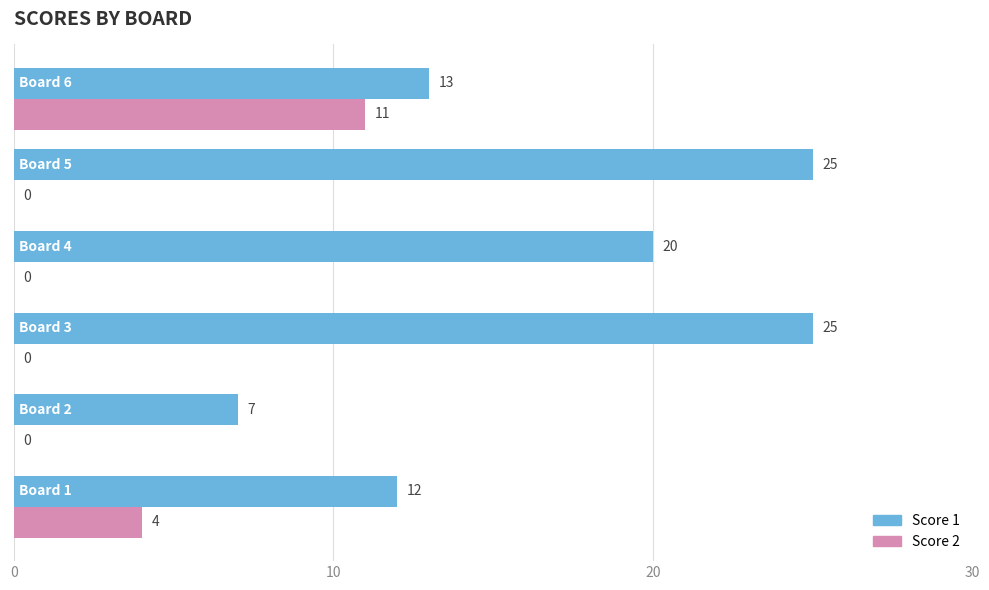

Where is Score 2 nearest to the value 5?

Board 1